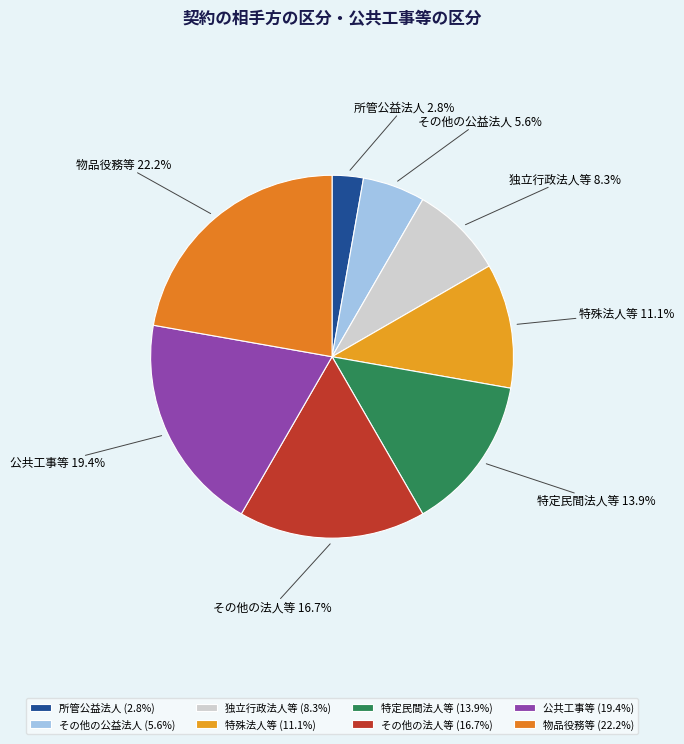

What percentage is the 物品役務等 slice, to the nearest percent?

22%